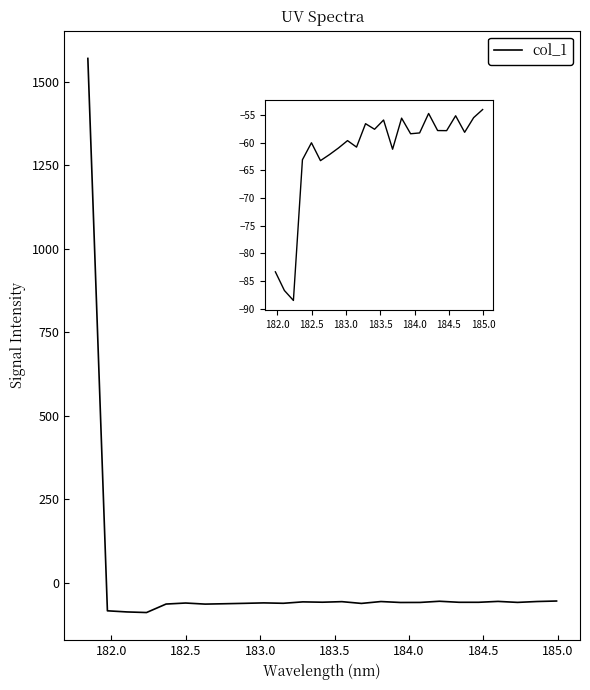

What is the change in value from 183.5488263418 to 184.8600909338?

+0.4